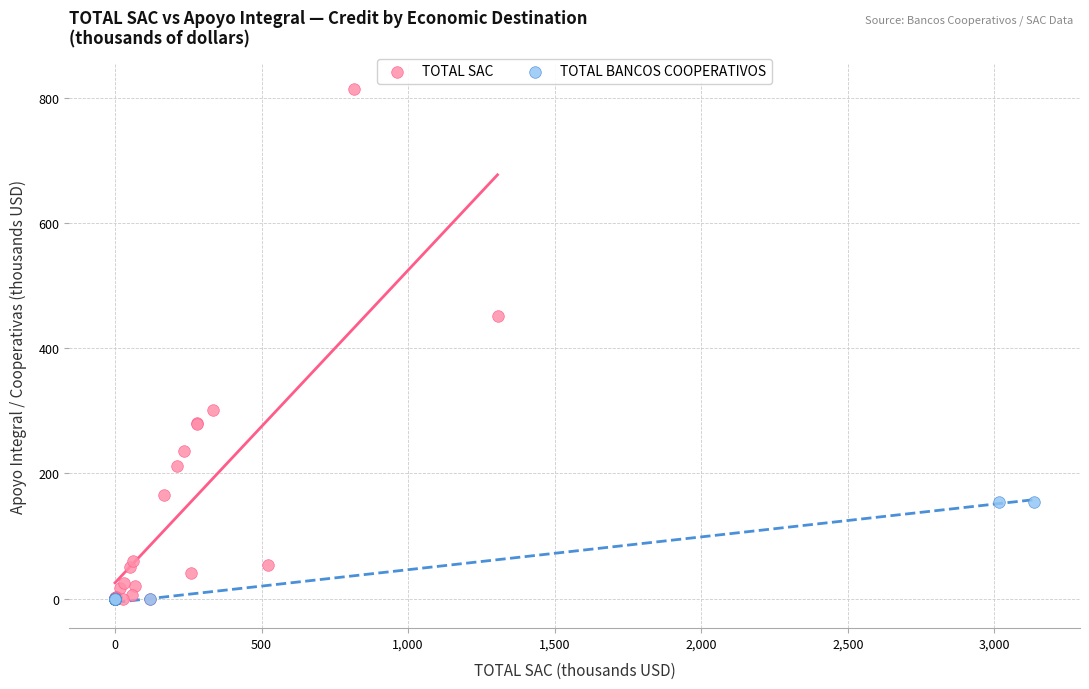

Which series has the widest spread of Y values?

TOTAL SAC